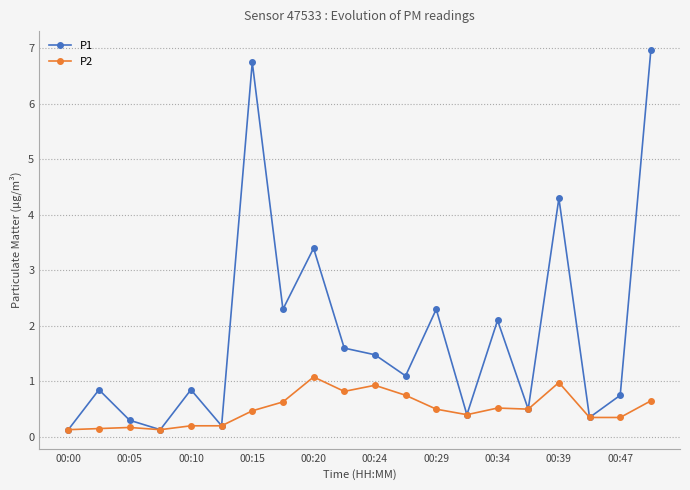

At how many categories does at least one series exceed 4?

3